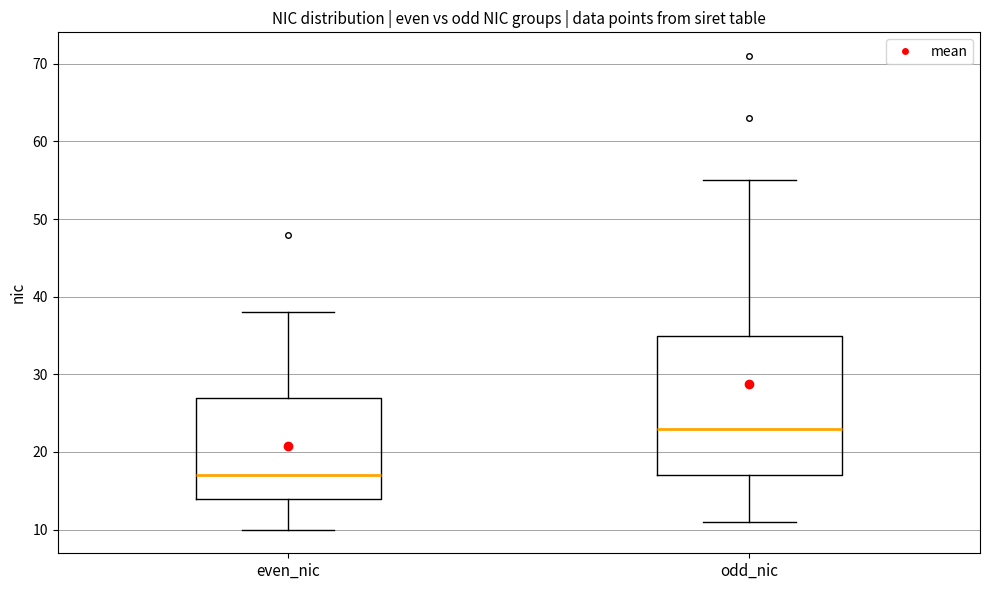

Reading left to right, transcribe this box plot: for each box, give where its median line is, the range the box spans, and where its two whiskers end, as read against the y-axis. The values are not printed on the chart, so give them approximately, as read against the axis.

even_nic: median 17, box 14 to 27, whiskers 10 to 38
odd_nic: median 23, box 17 to 35, whiskers 11 to 55